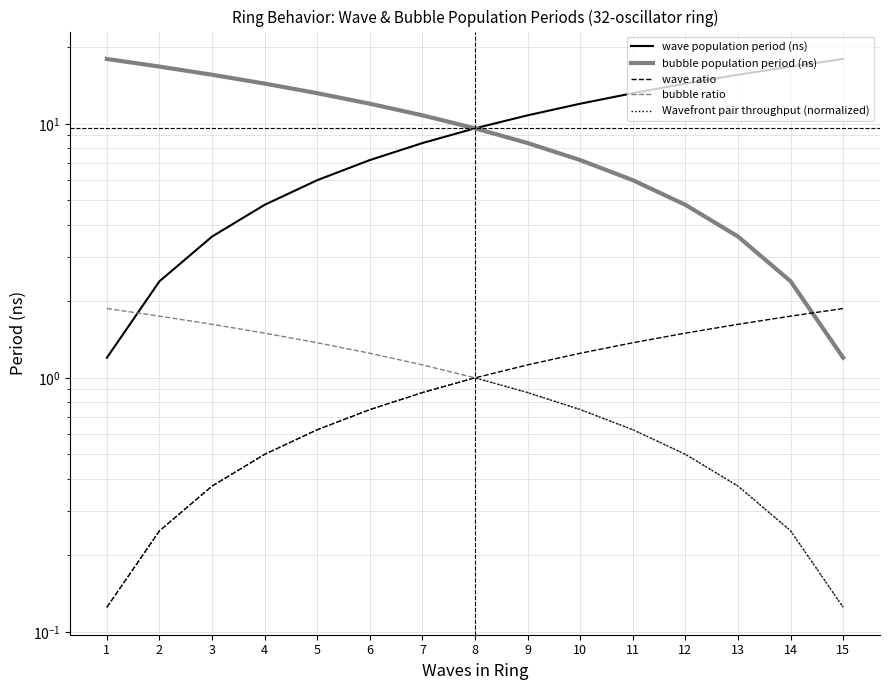

At which label does wave ratio first exceed 1?

9